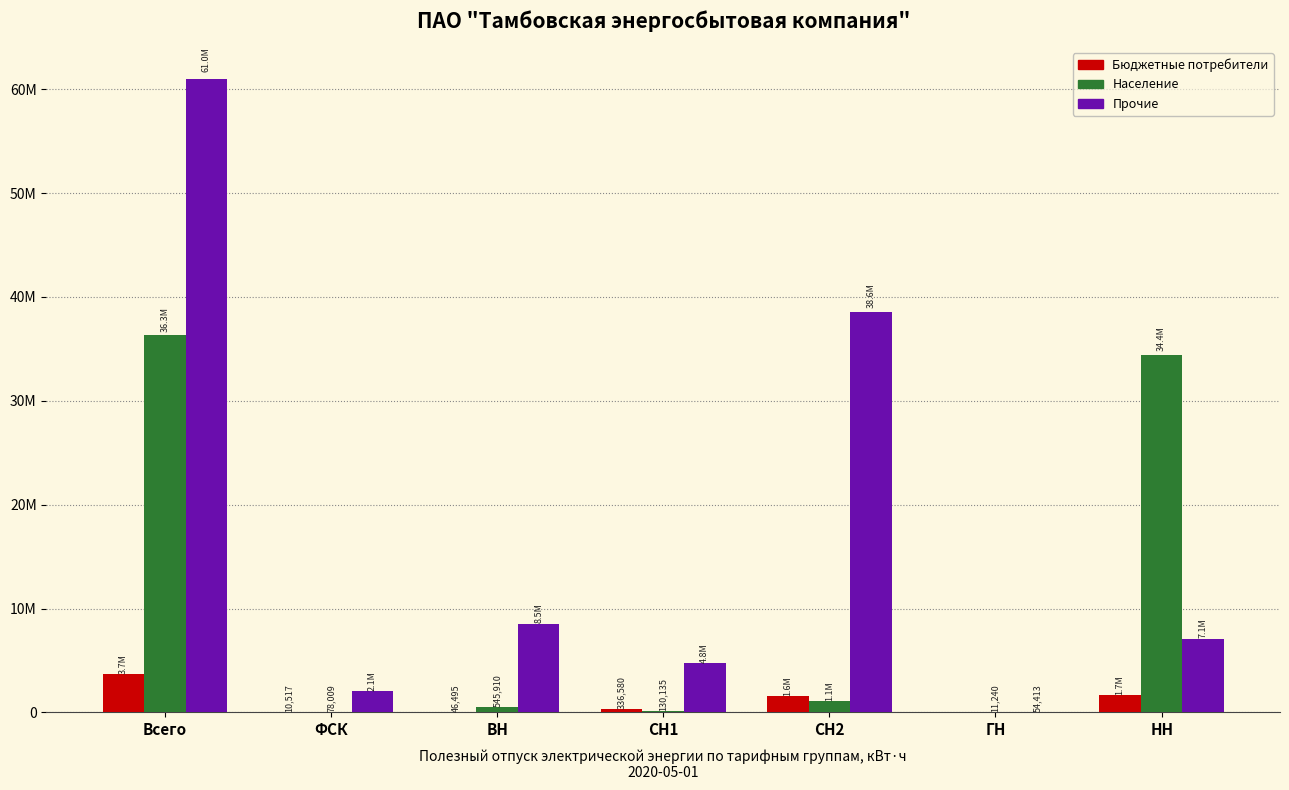

What are all the series names shown in the legend?

Бюджетные потребители, Население, Прочие